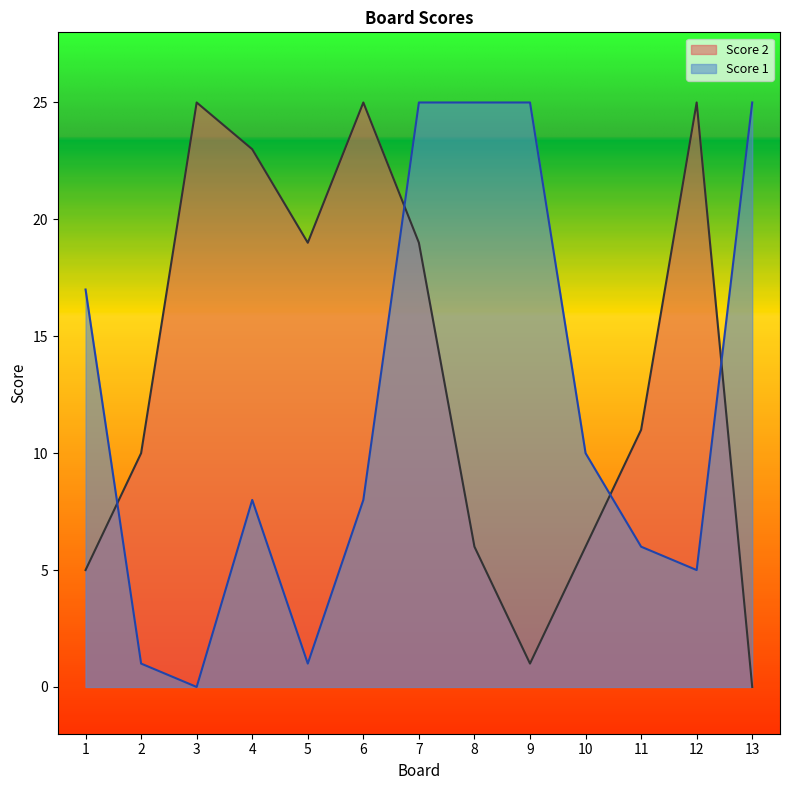

What is the sum of the Score 1 values at 11 and 8?

31